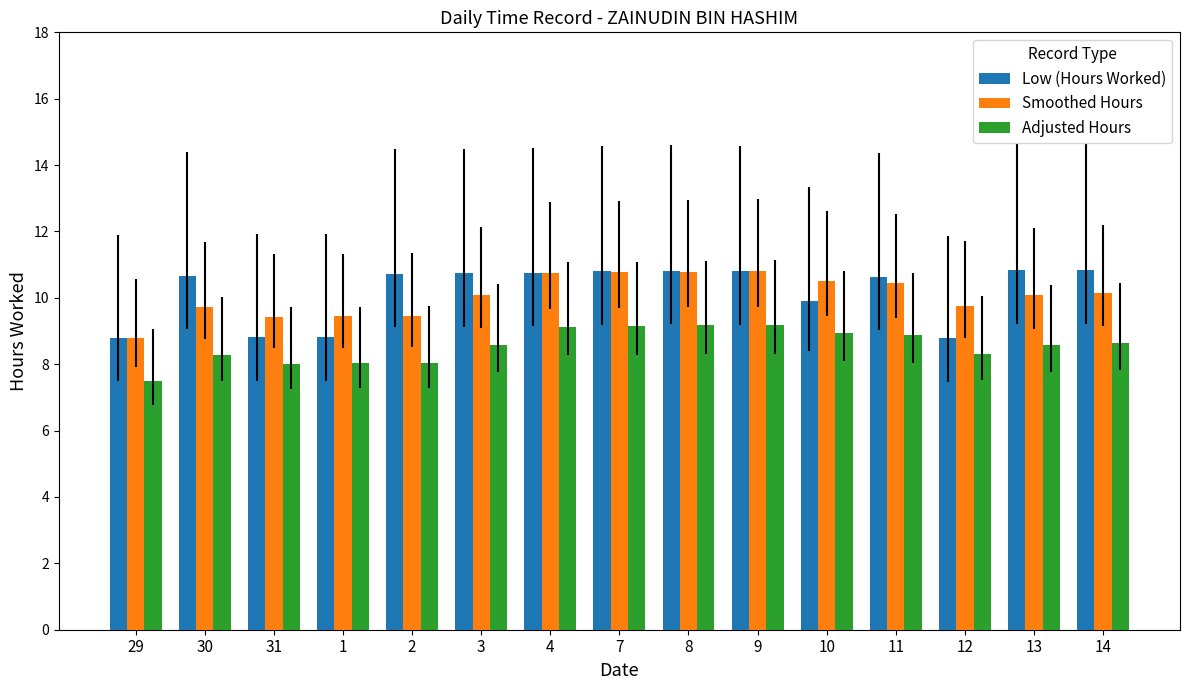

What is the label of the 3rd bar from the left?

31